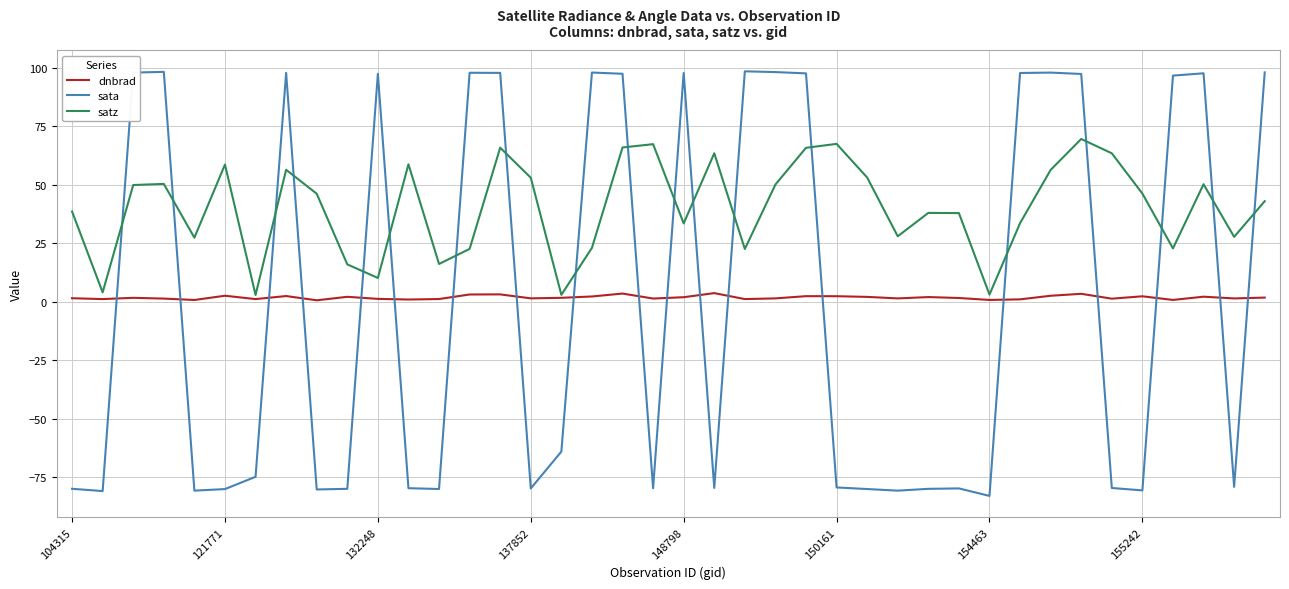

Which series has the widest spread of values?

sata